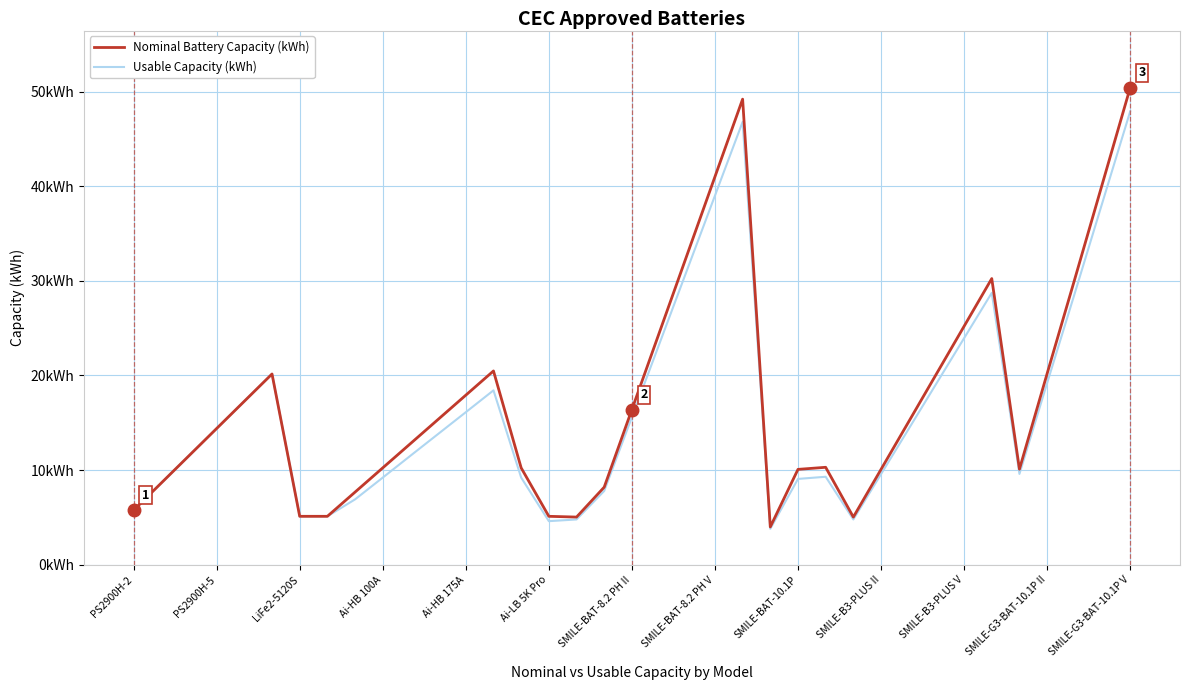

Does the chart have visible grid lines?

Yes